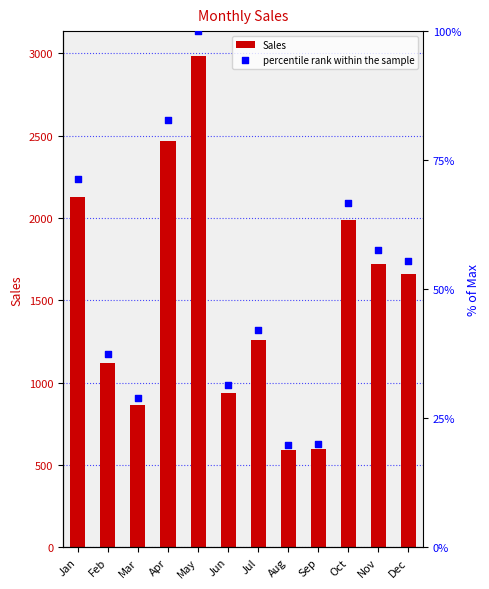

At how many categories does at least one series exceed 1895?

4